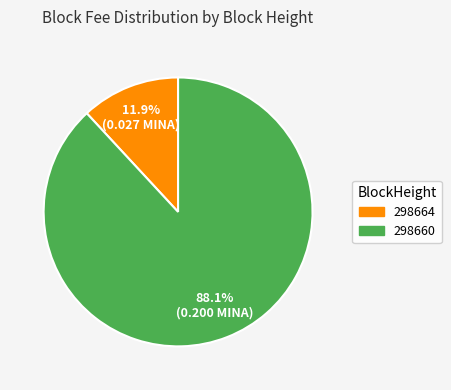

How much of the chart is everything except 298660?

11.9%